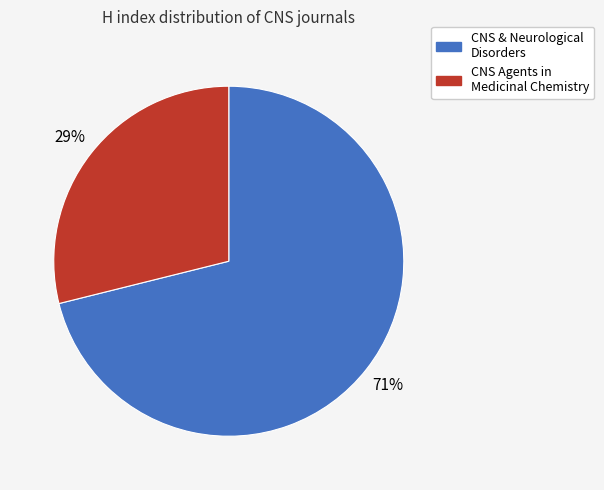

To the nearest percent, what is the difference between the largest and smallest slice percentages?

42%